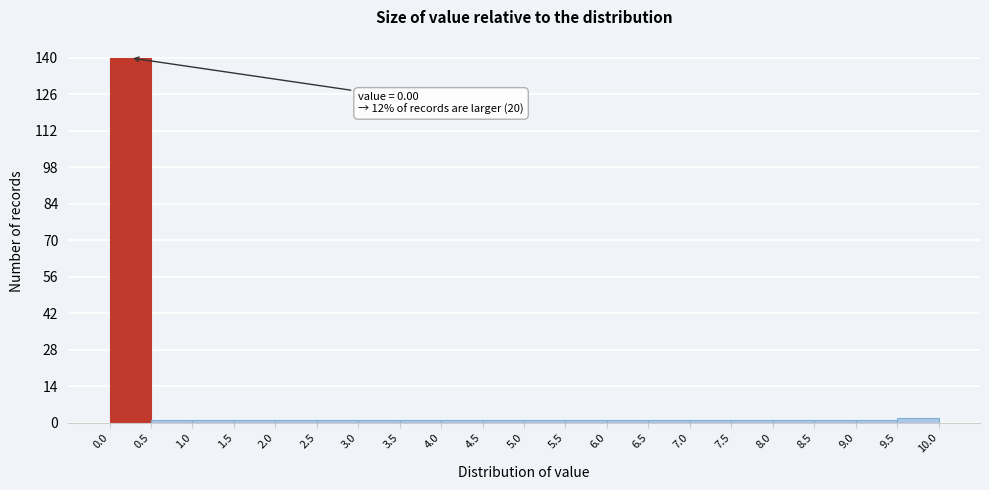

Which range on the x-axis has the tallest bar?

0.0 to 0.5